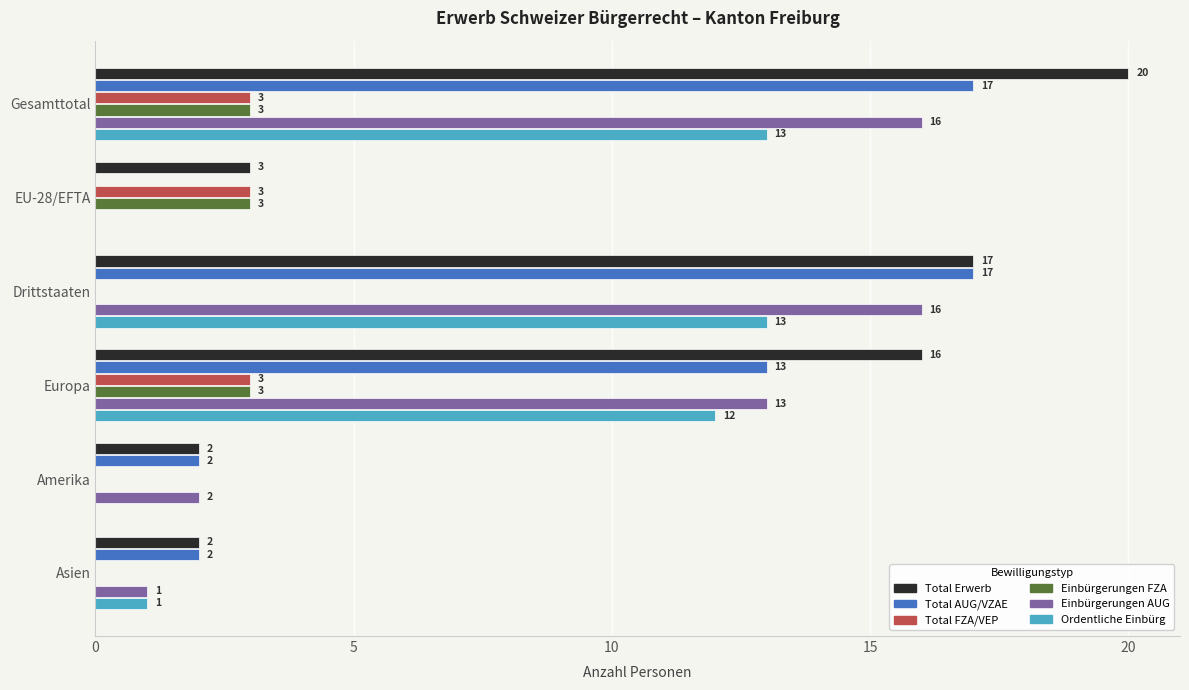

Which series has the widest spread of values?

Total Erwerb